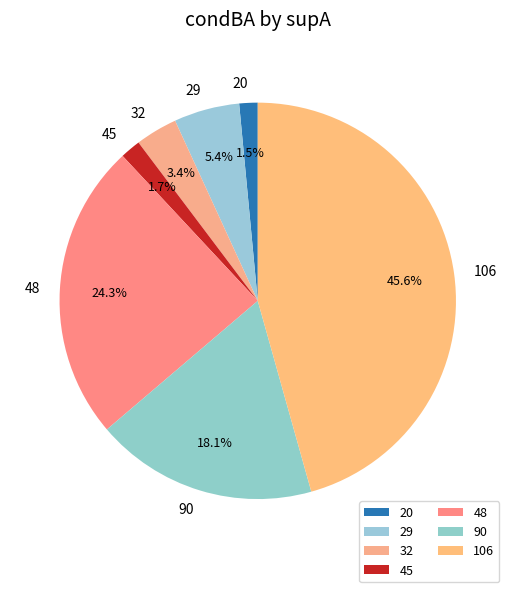

Between 32 and 29, which is larger?

29